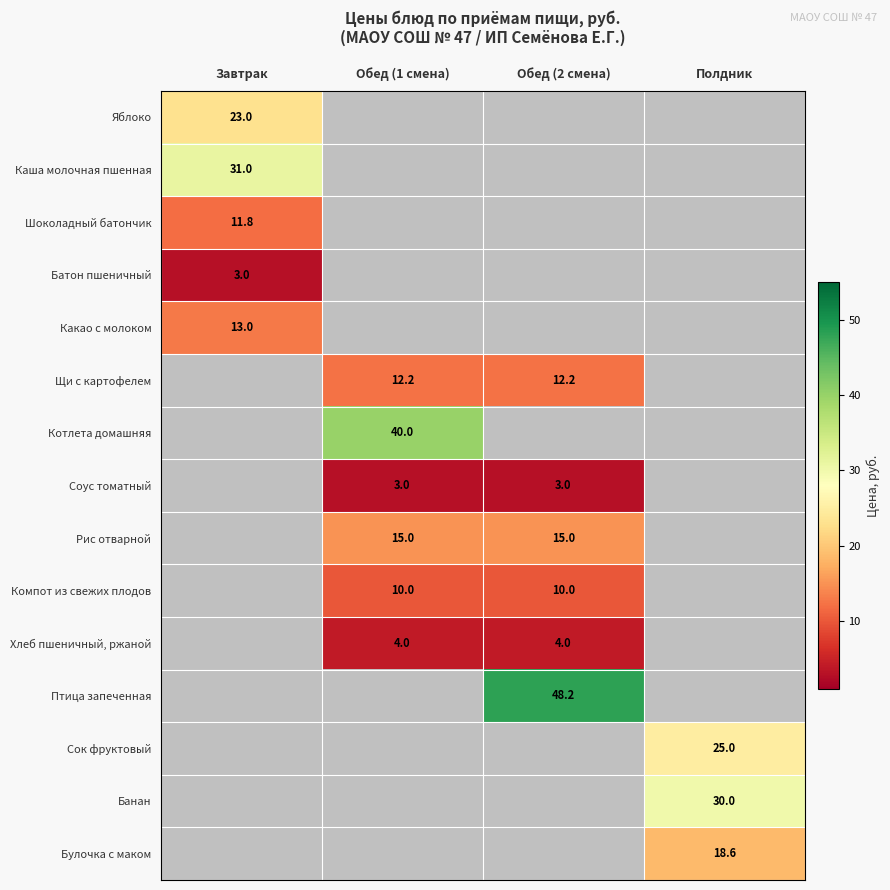

The value of Компот из свежих плодов at Обед (1 смена) is 10.0. True or false?

True